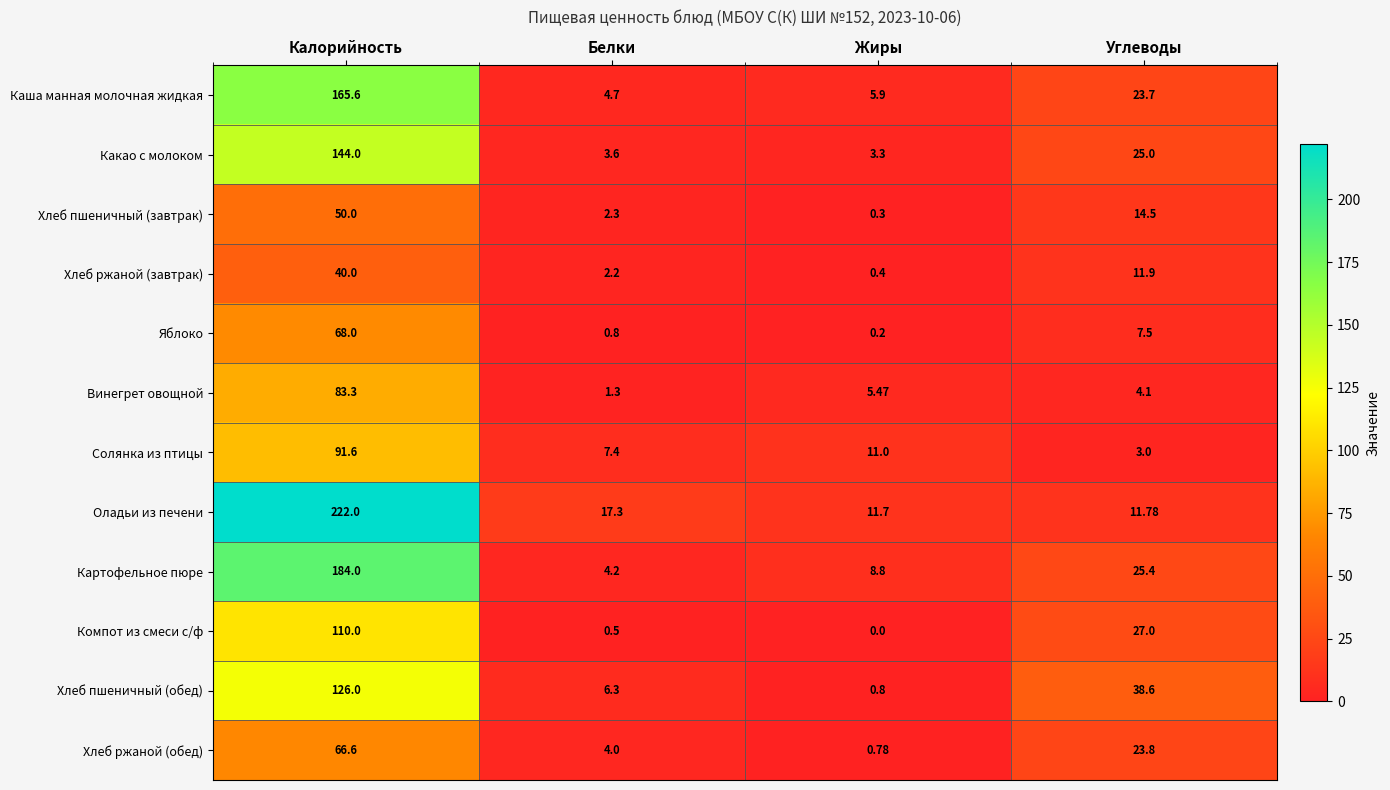

At how many categories does at least one series exceed 77?

1